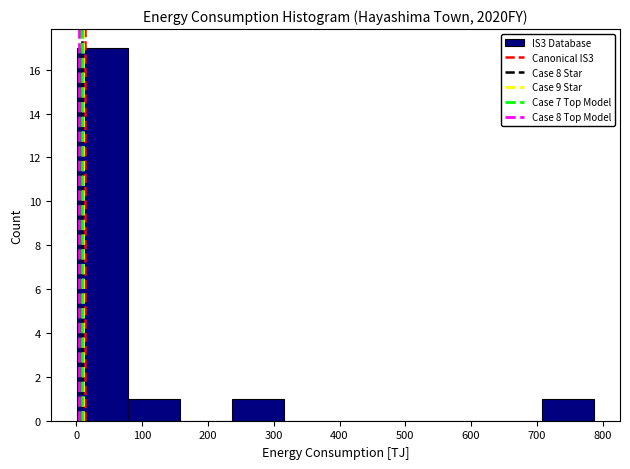

Reading left to right, list every bar in this chart as the range it spans on the x-axis followed by its height. Neither the bar edges nor the heights are printed on the chart, so give them approximately, as read against the axes.

0 to 80: 17
80 to 160: 1
160 to 240: 0
240 to 310: 1
310 to 390: 0
390 to 470: 0
470 to 550: 0
550 to 630: 0
630 to 710: 0
710 to 790: 1